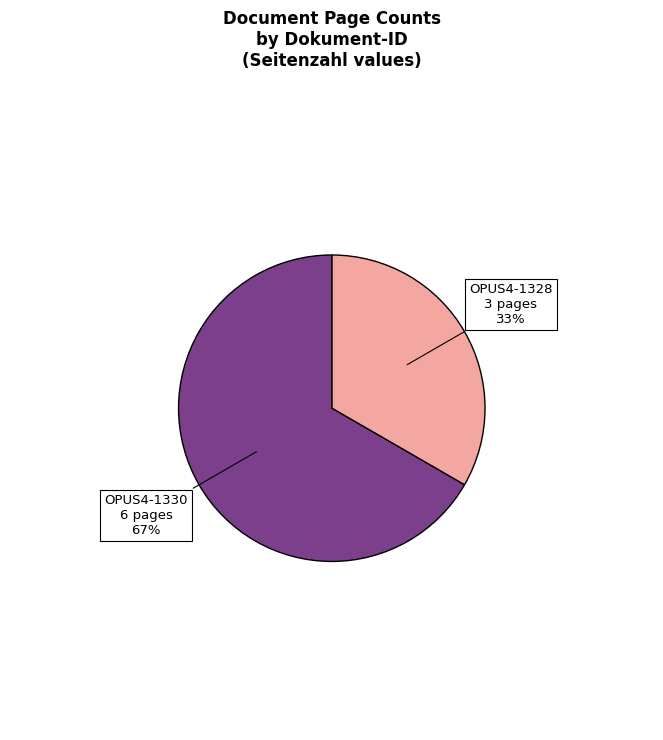

Is there a majority slice in this chart?

Yes